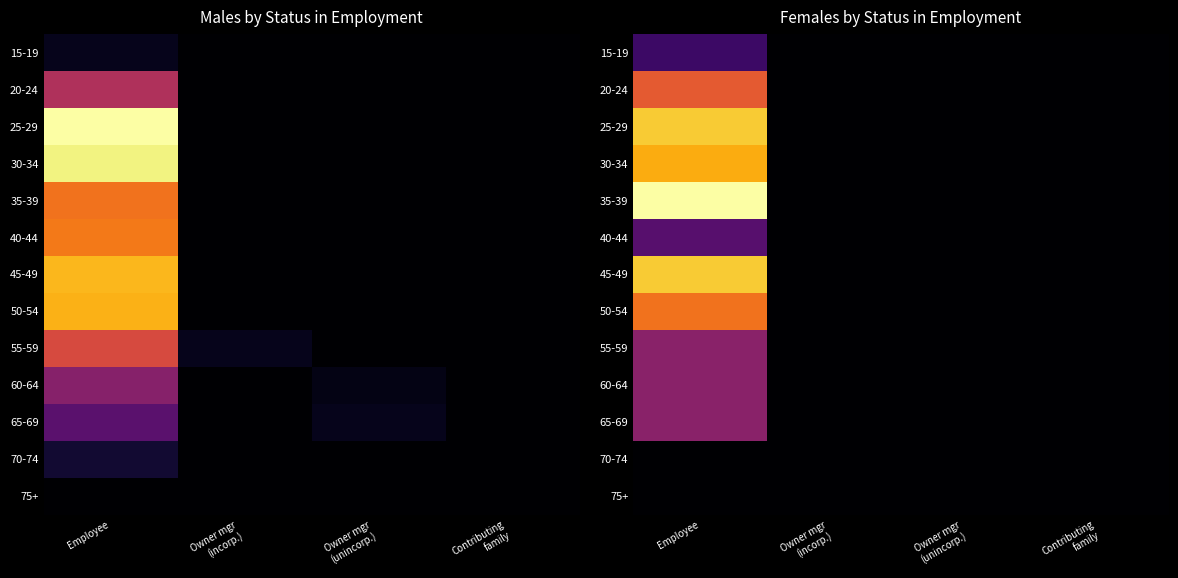

Count the number of categories in the chart.

4